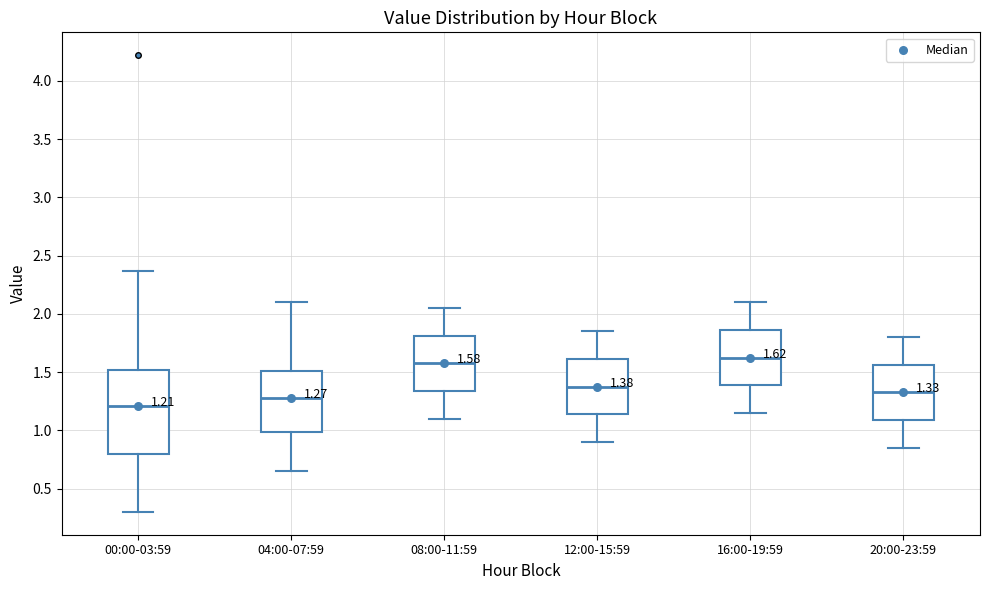

Comparing the boxes themselves (not the whiskers), which one is the tallest?

00:00-03:59